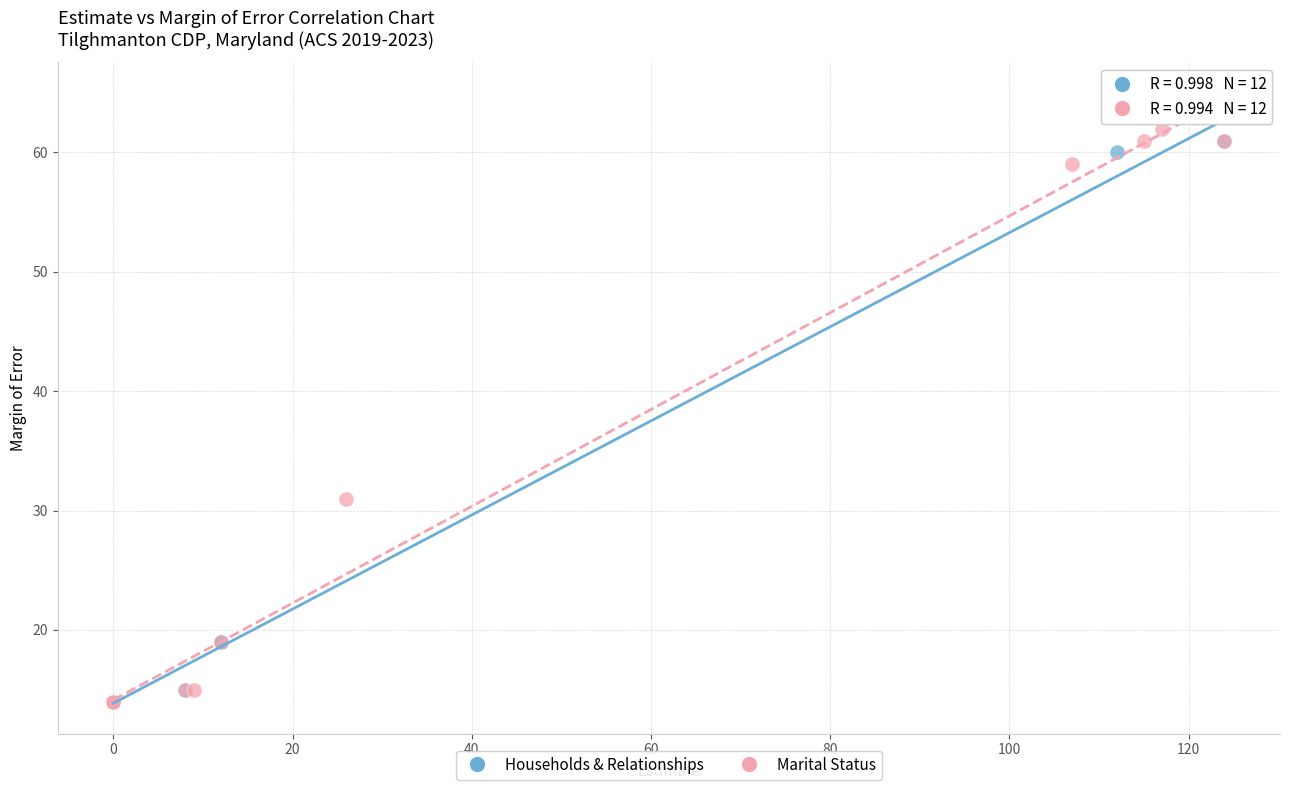

Which series has the largest Y range (max minus min)?

Marital Status